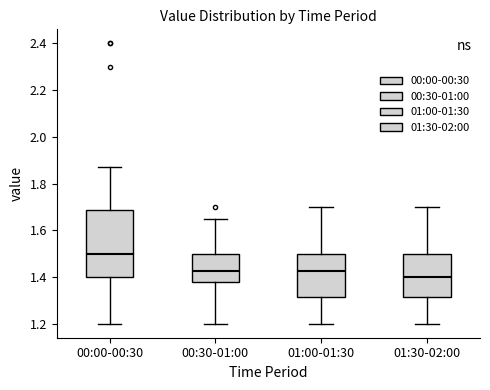

Where does the median line of the box for 00:00-00:30 sit on the y-axis? The values are not printed on the chart, so give them approximately, as read against the axis.

1.50